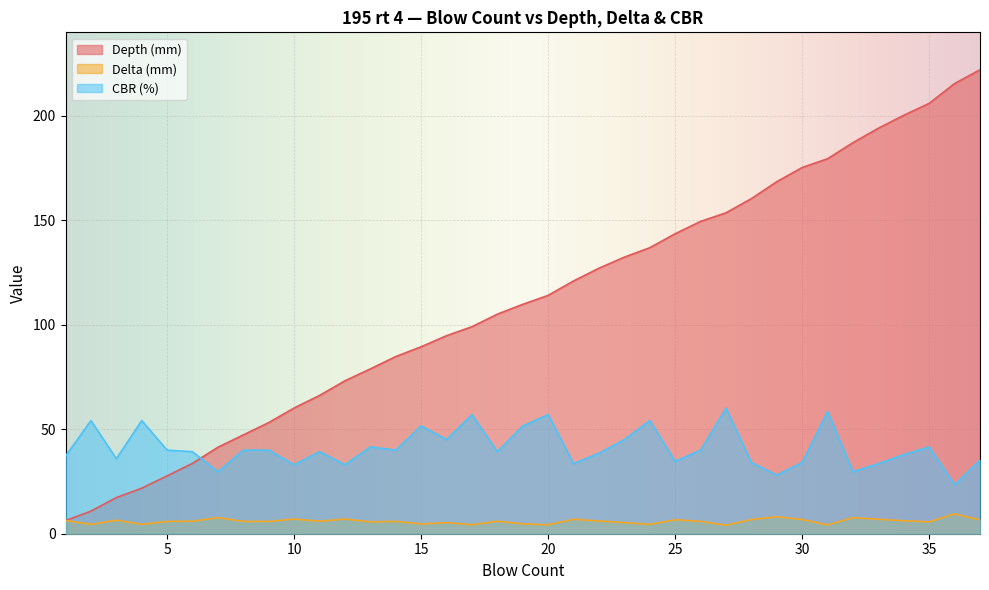

Reading left to right, transcribe all the data shown in this chart.

Depth (mm): 6.3	10.8	17.3	21.8	27.7	33.7	41.4	47.3	53.2	60.2	66.2	73.2	78.9	84.8	89.5	94.8	99.1	105.1	109.8	114.1	121.0	127.1	132.4	136.9	143.6	149.5	153.6	160.4	168.5	175.3	179.5	187.2	194.1	200.3	206.0	215.5	222.1
Delta (mm): 6.3	4.5	6.5	4.5	5.9	6.0	7.7	5.9	5.9	7.0	6.0	7.0	5.7	5.9	4.7	5.3	4.3	6.0	4.7	4.3	6.9	6.1	5.3	4.5	6.7	5.9	4.1	6.8	8.1	6.8	4.2	7.7	6.9	6.2	5.7	9.5	6.6
CBR (%): 37.2	54.2	35.9	54.2	40.0	39.2	29.7	40.0	40.0	33.0	39.2	33.0	41.6	40.0	51.6	45.1	57.0	39.2	51.6	57.0	33.6	38.5	45.1	54.2	34.7	40.0	60.1	34.1	28.1	34.1	58.5	29.7	33.6	37.8	41.6	23.5	35.3